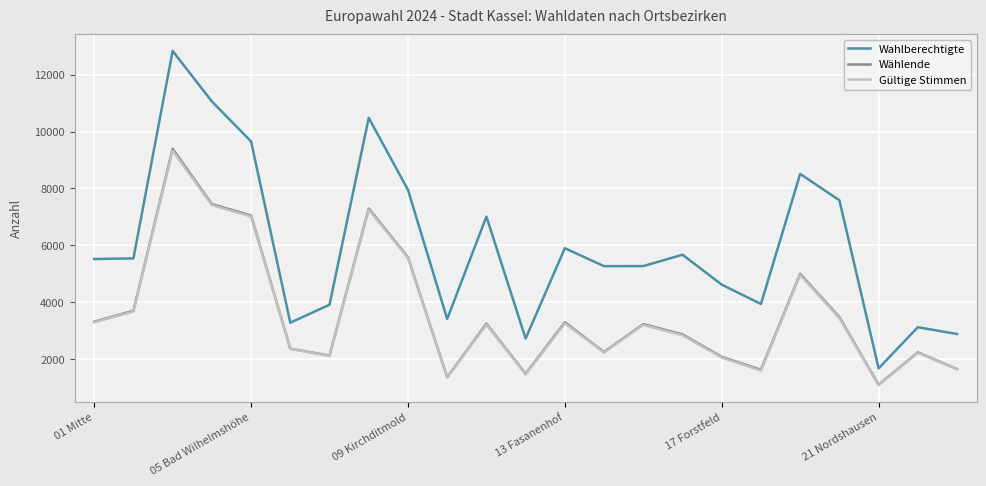

What is the difference between the maximum and minimum values in the Wählende series?

8304